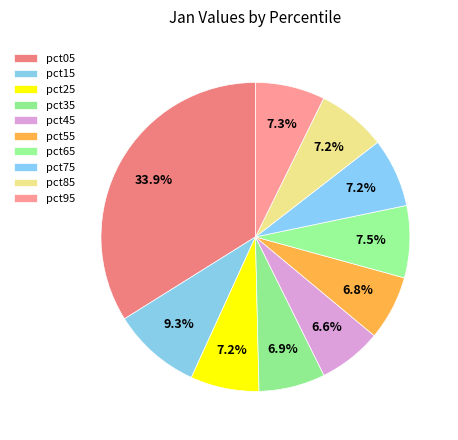

What is the smallest slice in the pie chart?

pct45